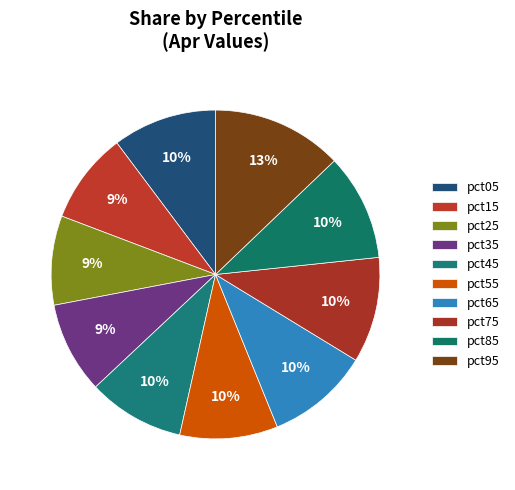

How many segments does this pie chart have?

10